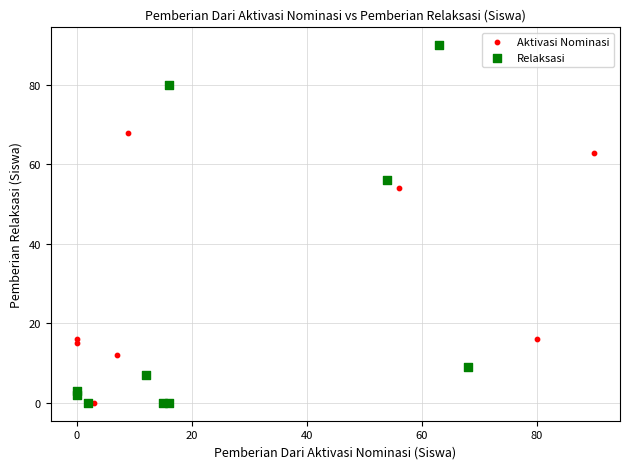

Which series has the widest spread of Y values?

Relaksasi